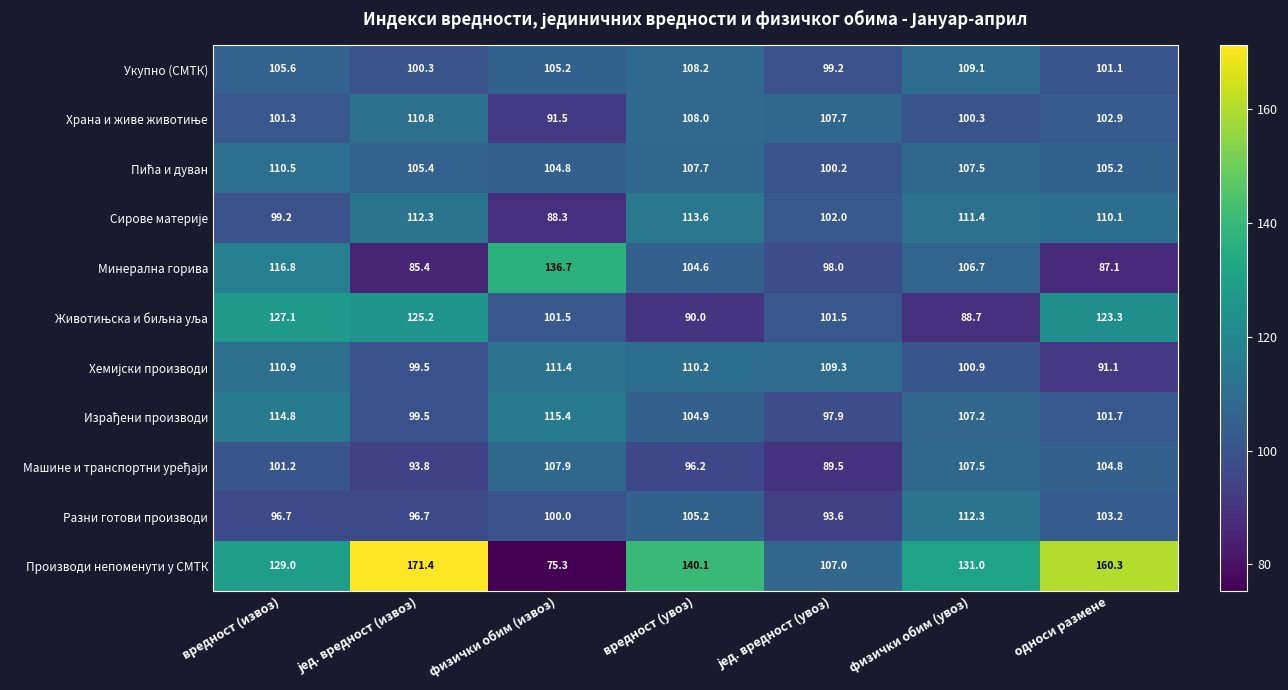

The value of Разни готови производи at вредност (извоз) is 96.7. True or false?

True